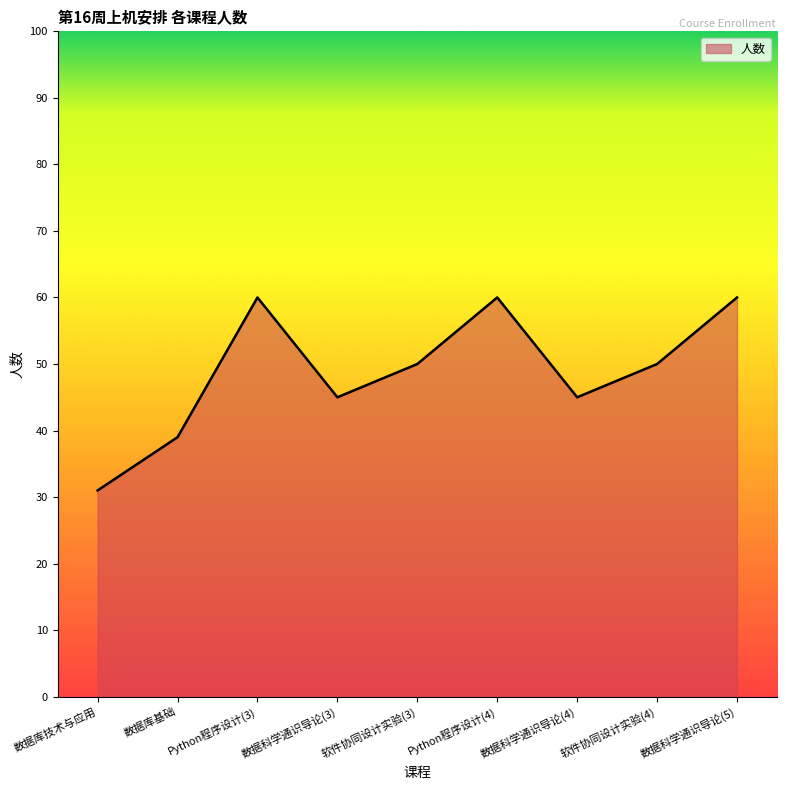

Count the number of data series in this chart.

1